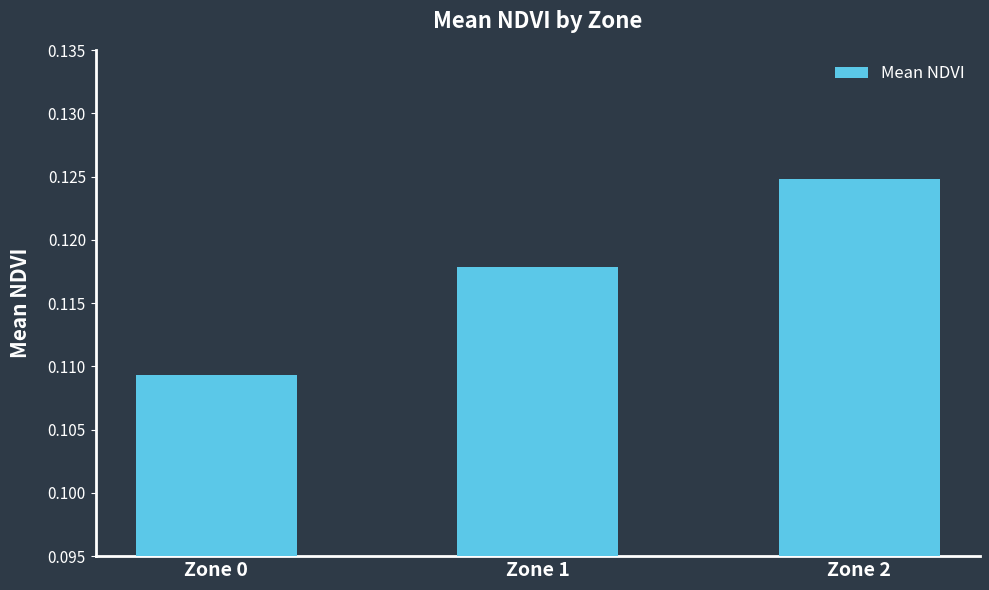

True or false: the data shows 0.2 at Zone 0.

False